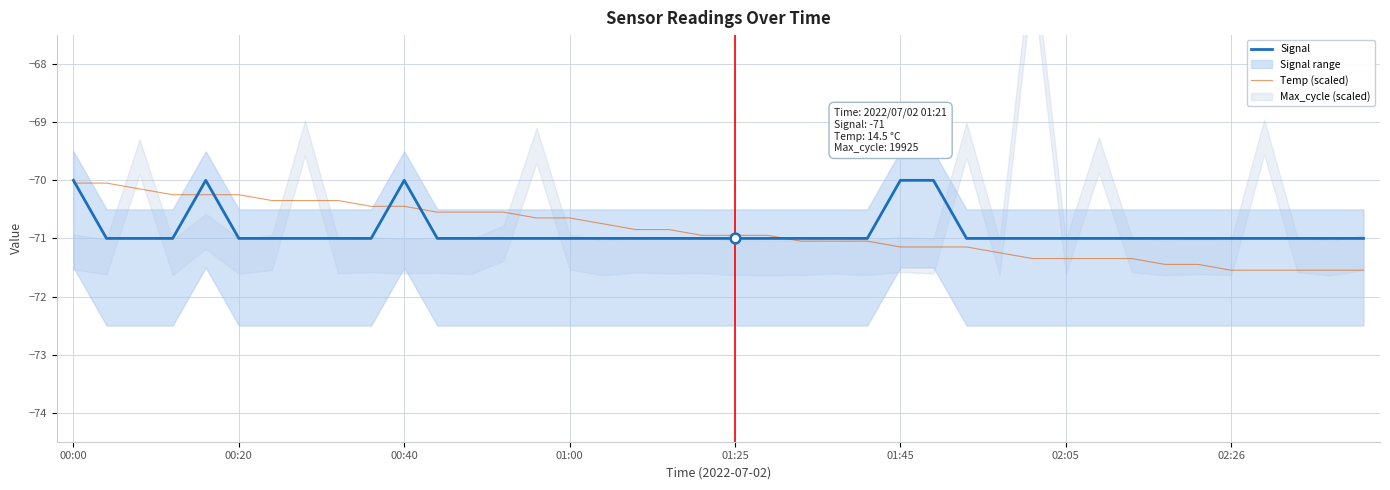

What is the minimum value for Signal?

-71.0